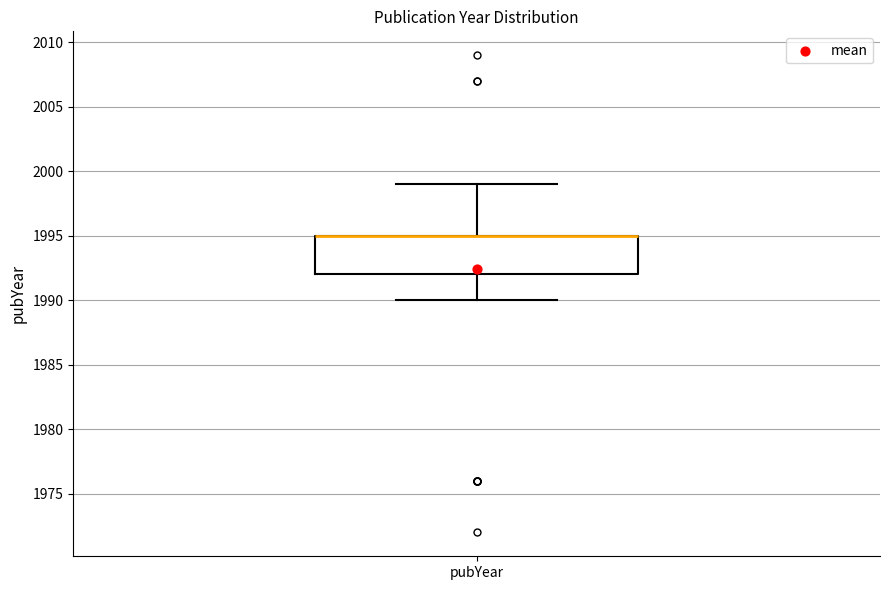

Where is the lower edge of the box for pubYear on the y-axis? The values are not printed on the chart, so give them approximately, as read against the axis.

1992